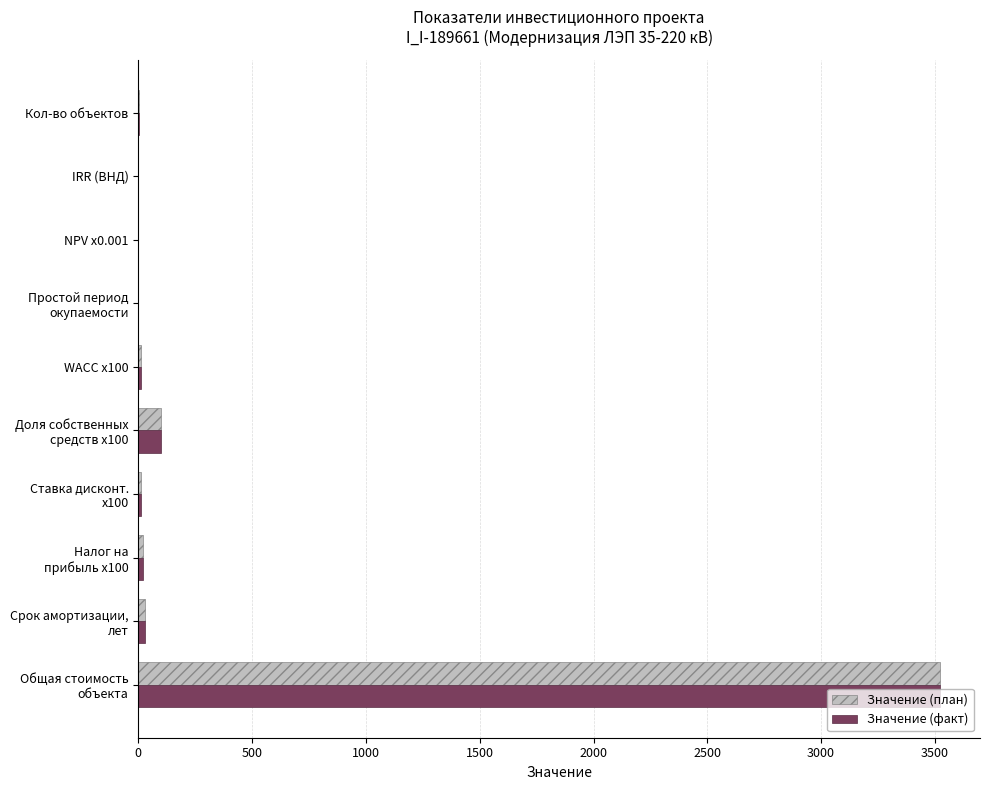

What is the sum of all Значение (план) values?

3699.0